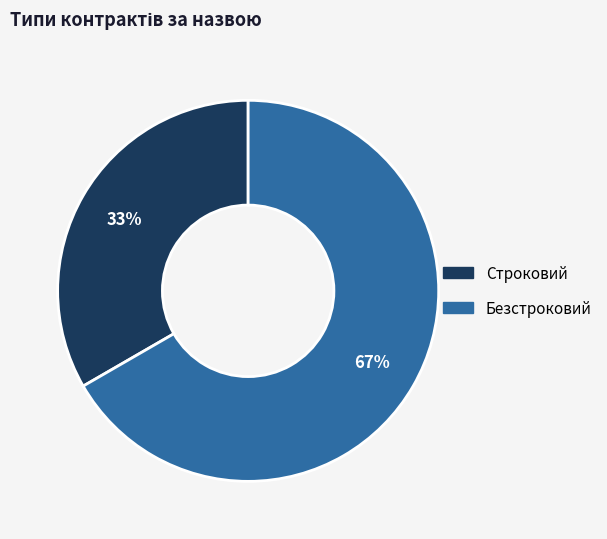

Is the sum of Строковий and Безстроковий greater than half?

Yes